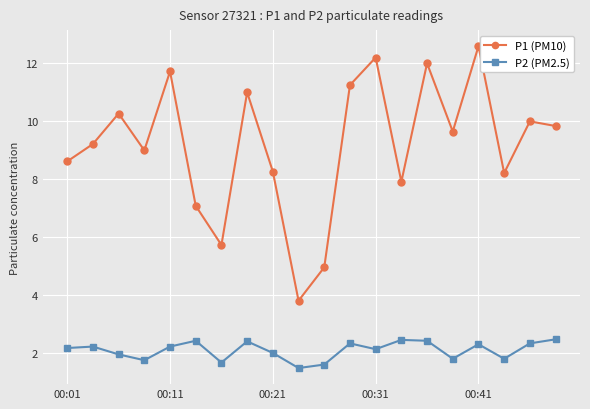

Which series has the largest total across all categories?

P1 (PM10)